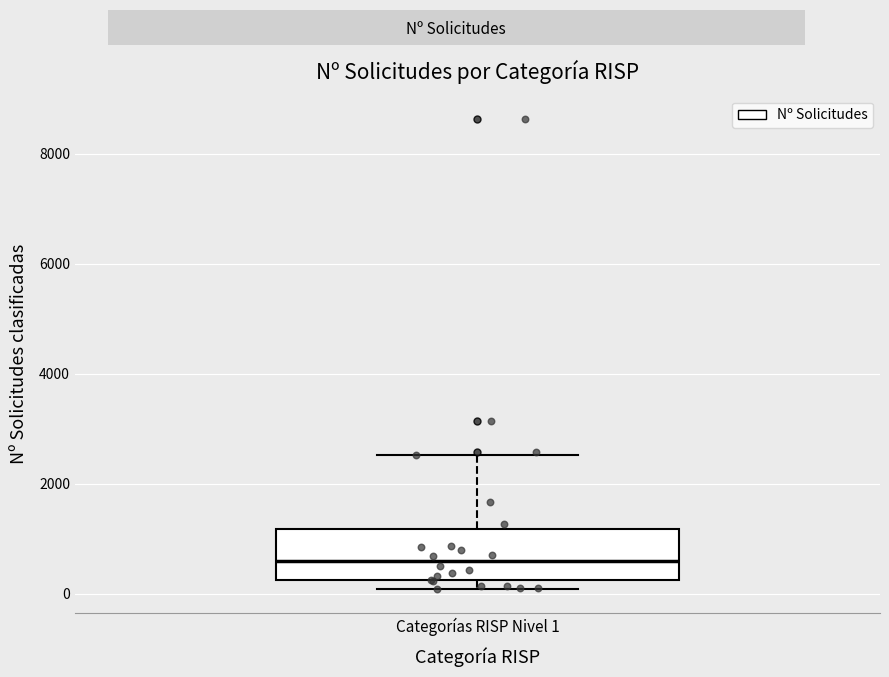

Read this box plot against the y-axis: the position of the median line, the range covered by the box, and the ends of both whiskers. The values are not printed on the chart, so give them approximately, as read against the axis.

median 600, box 200 to 1200, whiskers 0 to 2600